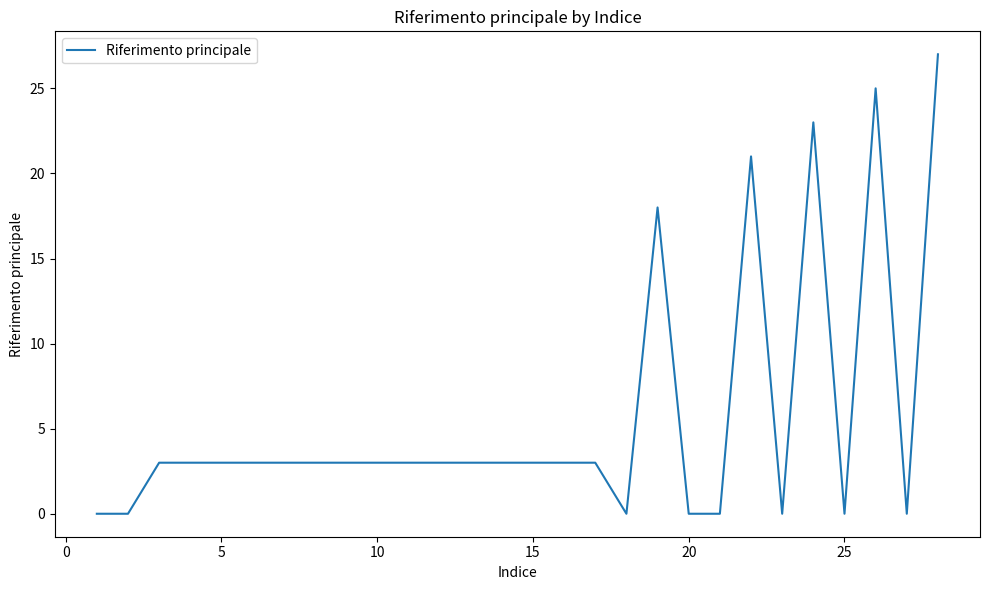

What is the maximum value shown in the chart?

27